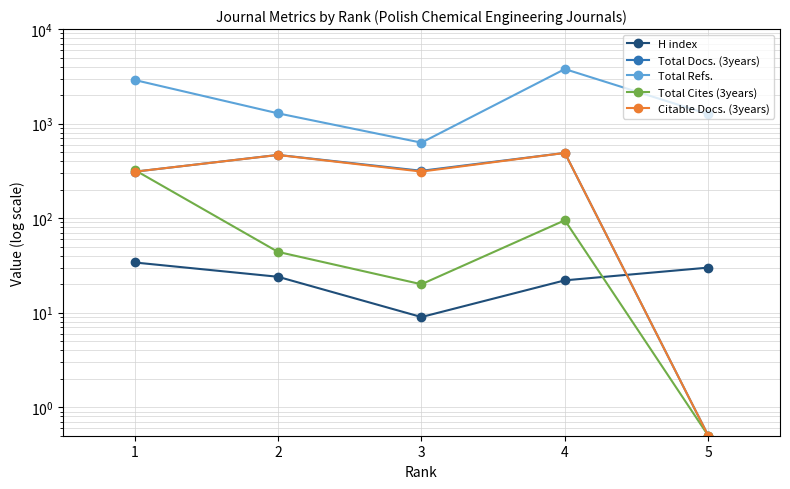

At which label does Citable Docs. (3years) reach its peak?

4